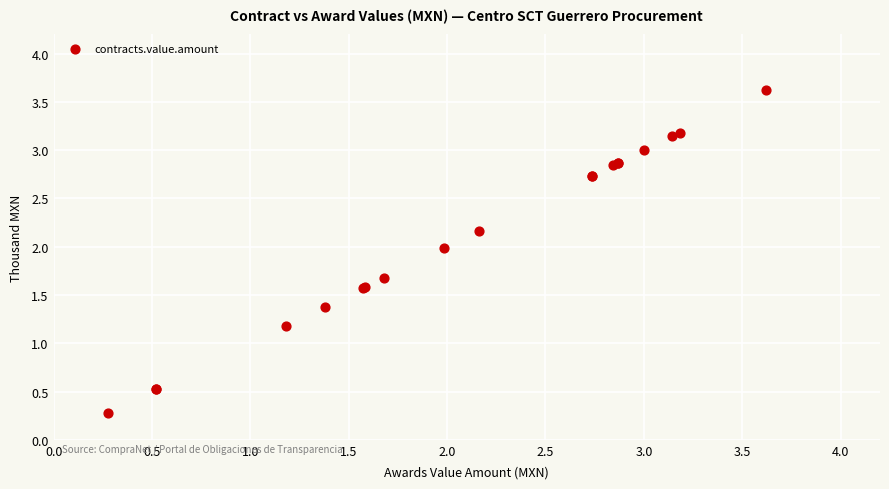

What Y value in the scatter plot is closest to 1?

1.2